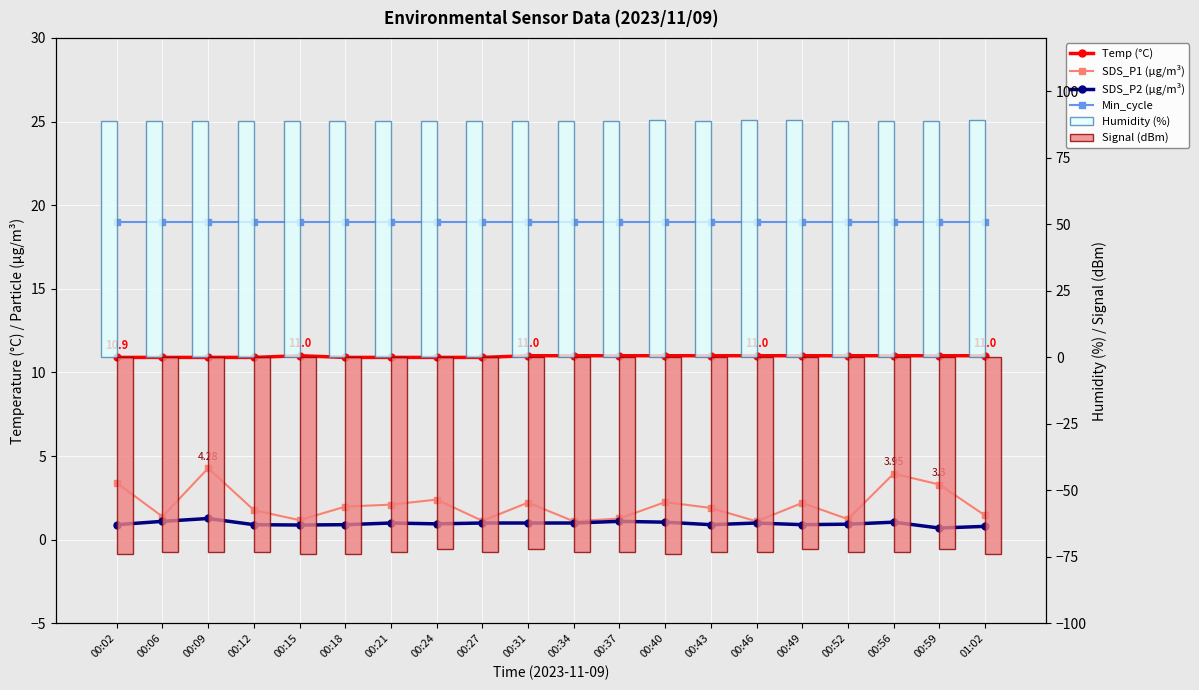

Where is SDS_P1 (µg/m³) nearest to the value 2?

00:18